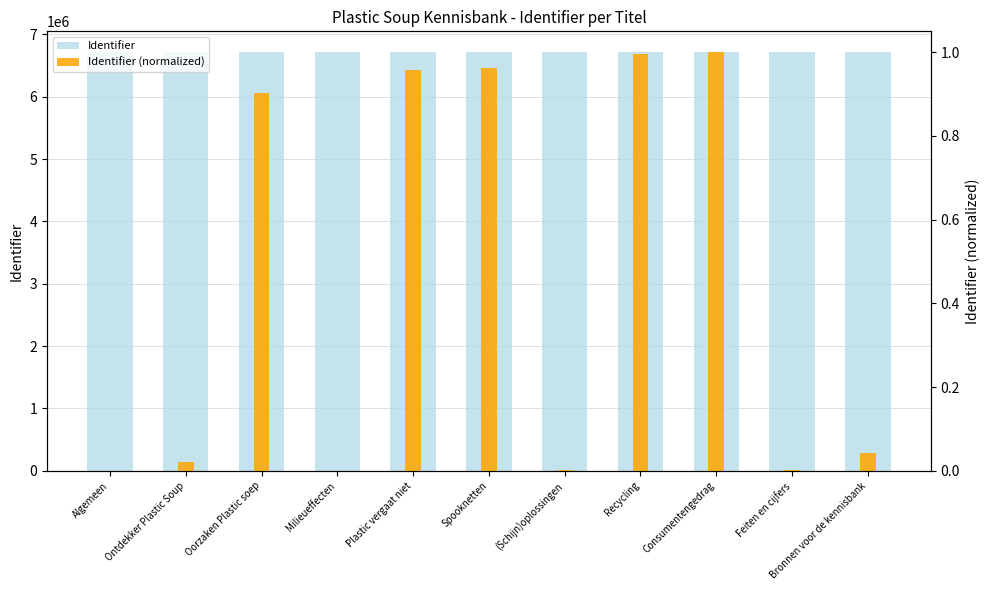

What is the difference between the Identifier (normalized) values at Oorzaken Plastic soep and Milieueffecten?

0.9